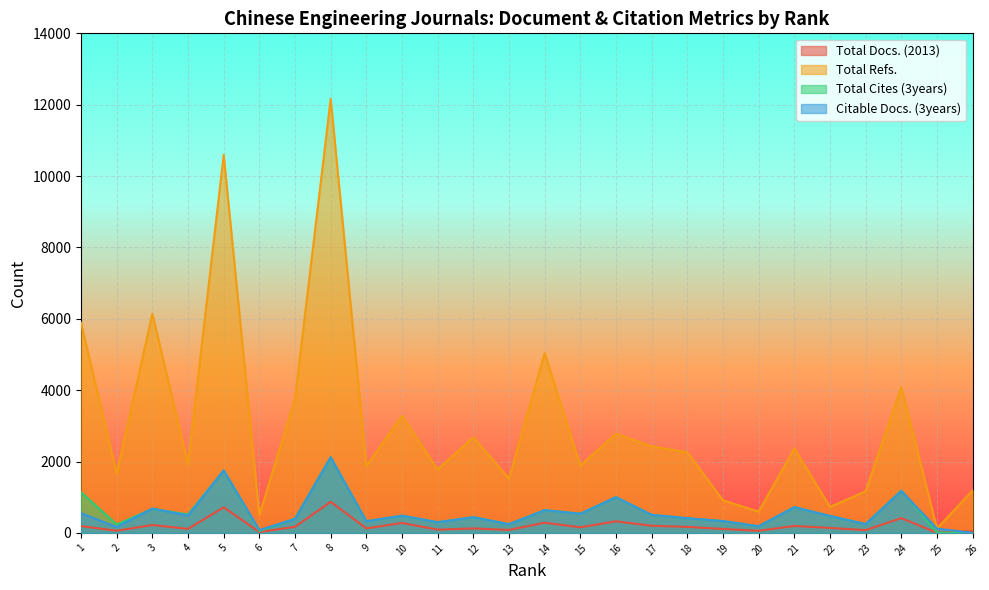

Count the number of categories in the chart.

26